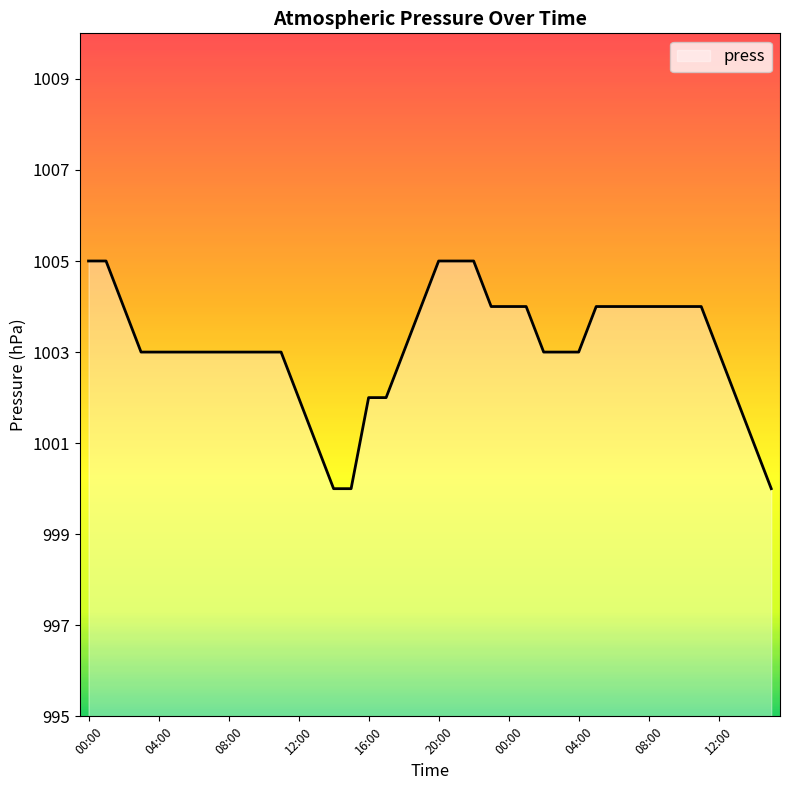

What is the difference between the maximum and minimum values?

5